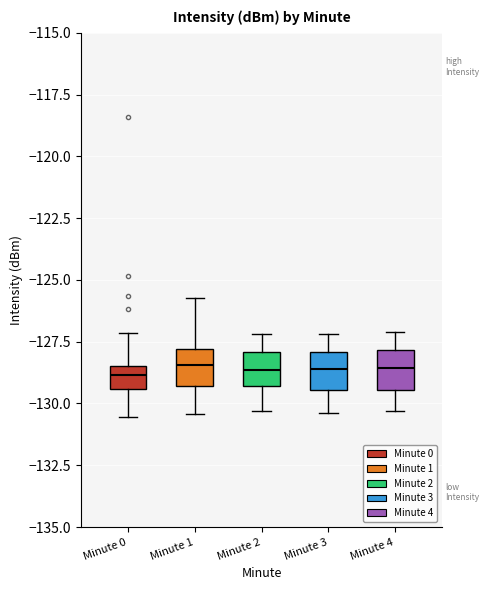

Reading left to right, read every box against the y-axis: the position of its median line, the range the box covers, and the ends of its whiskers. The values are not printed on the chart, so give them approximately, as read against the axis.

Minute 0: median -129.0, box -129.5 to -128.5, whiskers -130.5 to -127.0
Minute 1: median -128.5, box -129.5 to -128.0, whiskers -130.5 to -125.5
Minute 2: median -128.5, box -129.5 to -128.0, whiskers -130.5 to -127.0
Minute 3: median -128.5, box -129.5 to -128.0, whiskers -130.5 to -127.0
Minute 4: median -128.5, box -129.5 to -128.0, whiskers -130.5 to -127.0